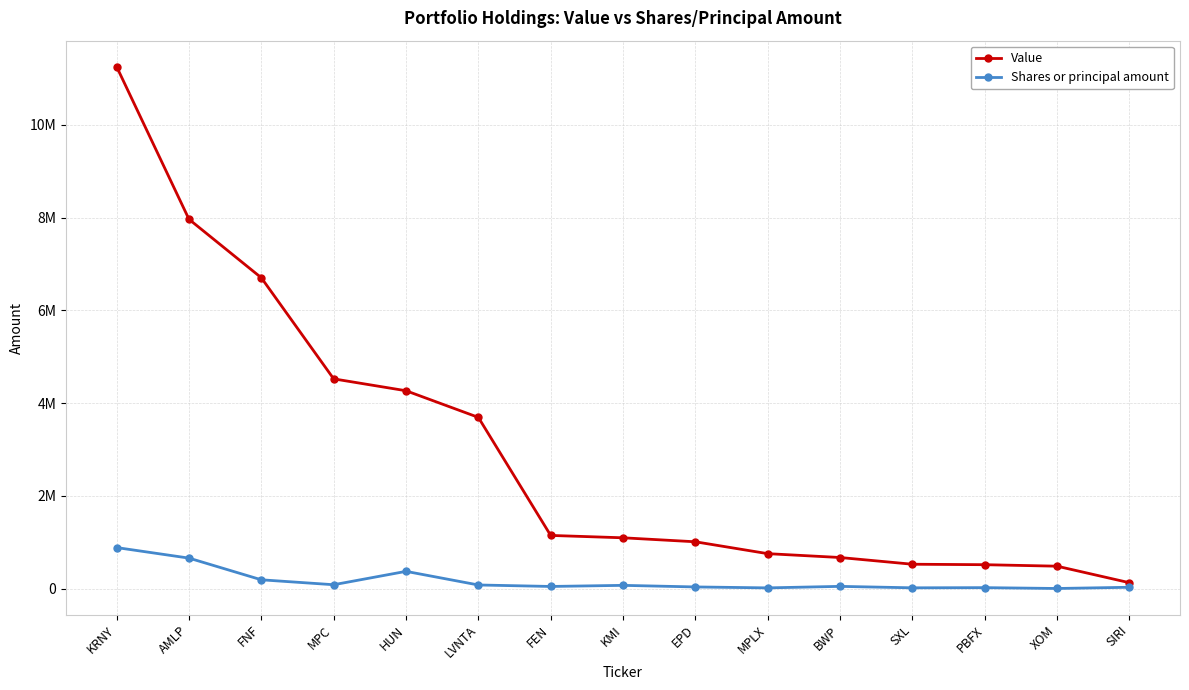

What is the approximate value of Shares or principal amount at KMI?

73668